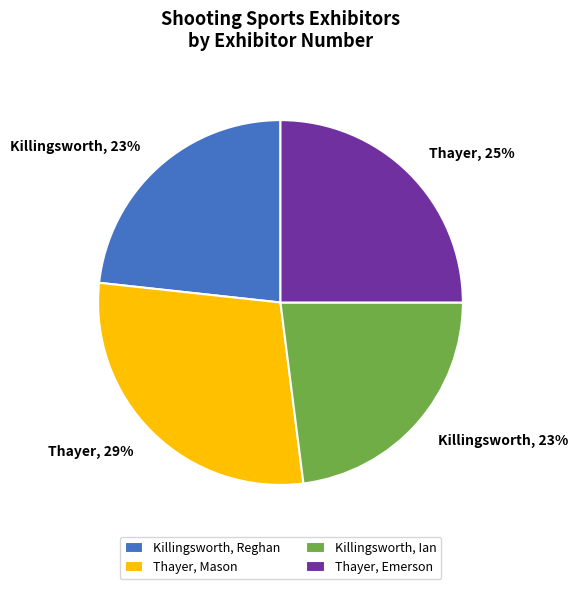

To the nearest percent, what is the average slice percentage?

25%